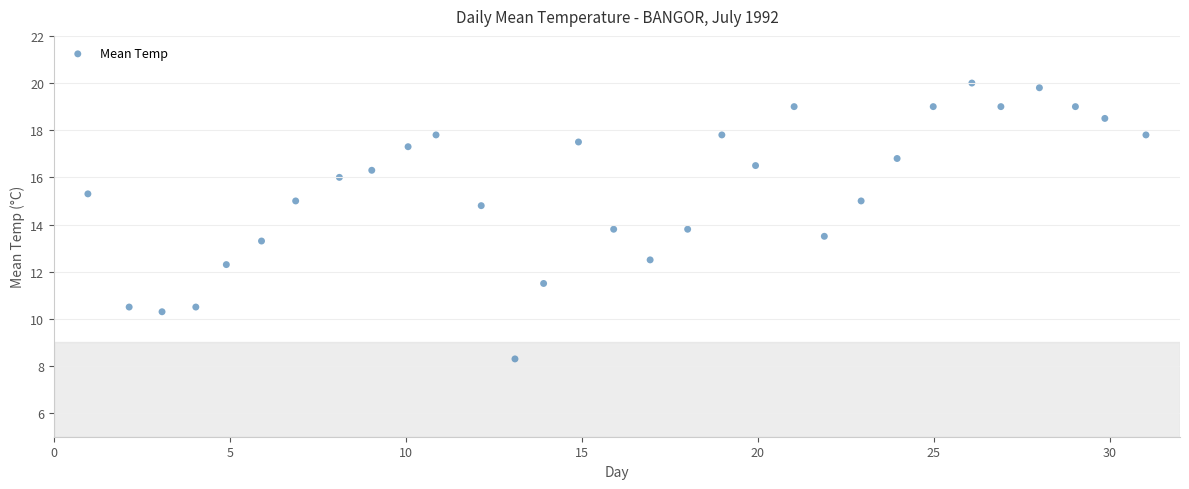

What is the range of X values (max minus min)?

30.1